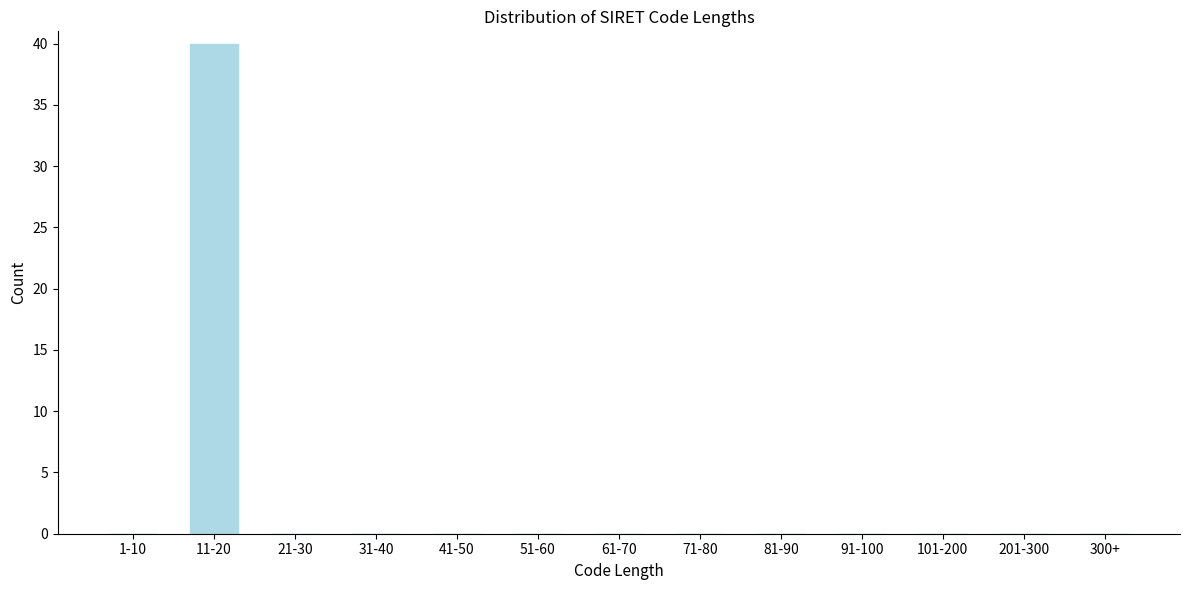

Reading left to right, extract all data points from this chart.

1-10=0	11-20=40	21-30=0	31-40=0	41-50=0	51-60=0	61-70=0	71-80=0	81-90=0	91-100=0	101-200=0	201-300=0	300+=0